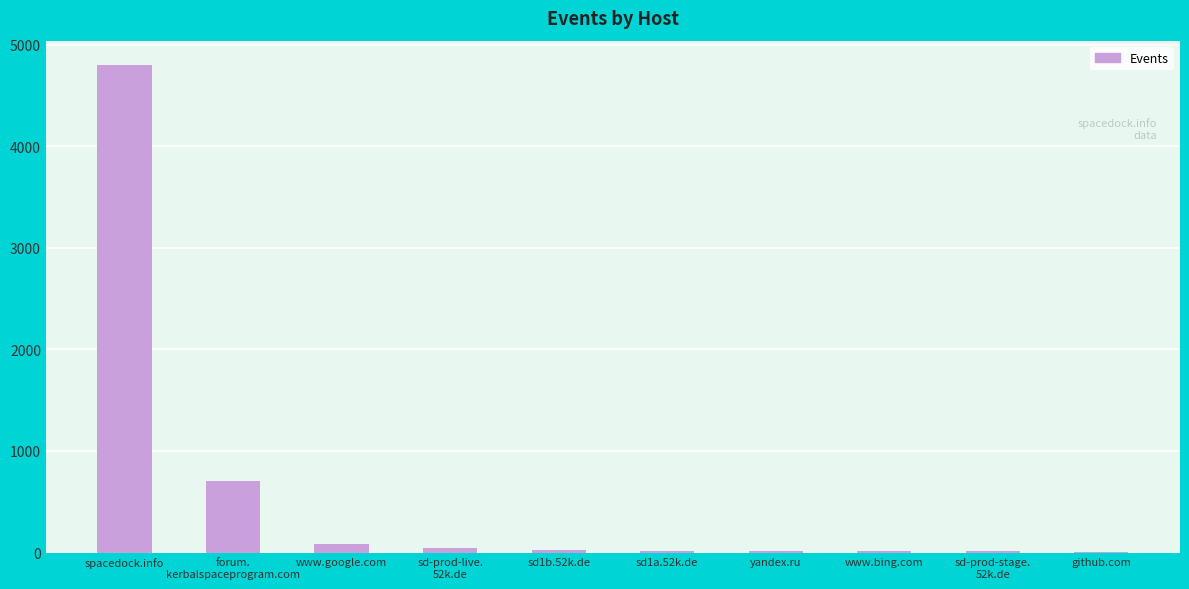

What is the approximate value at forum.
kerbalspaceprogram.com, to the nearest 100?

700